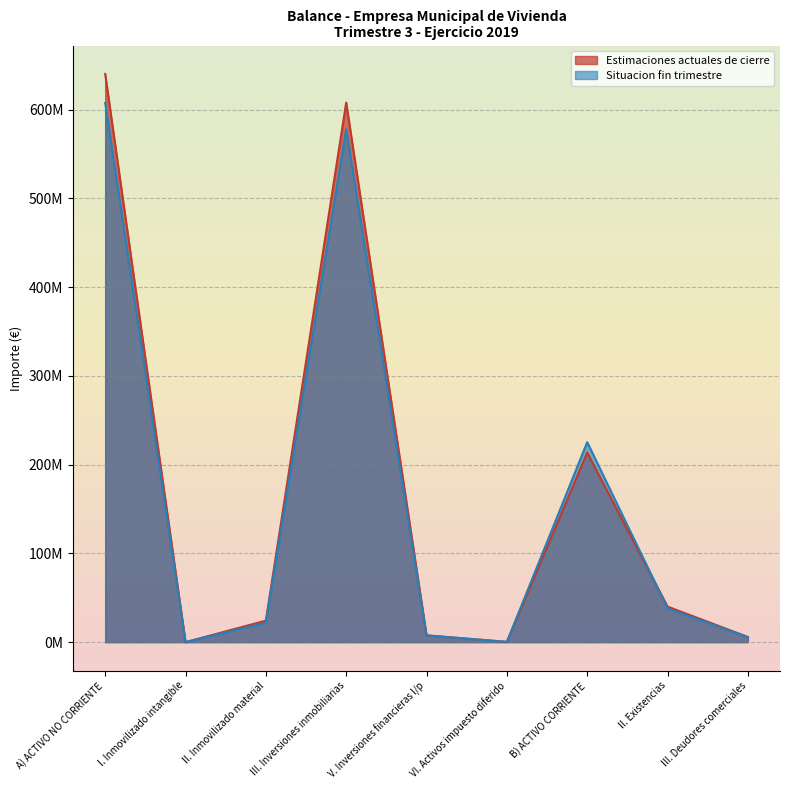

Rank the series by their maximum value, from highest to lowest.

Estimaciones actuales de cierre, Situacion fin trimestre